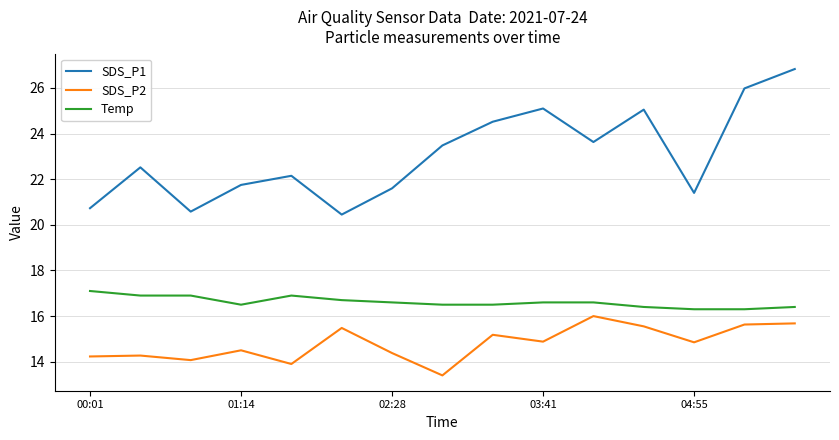

What are all the series names shown in the legend?

SDS_P1, SDS_P2, Temp